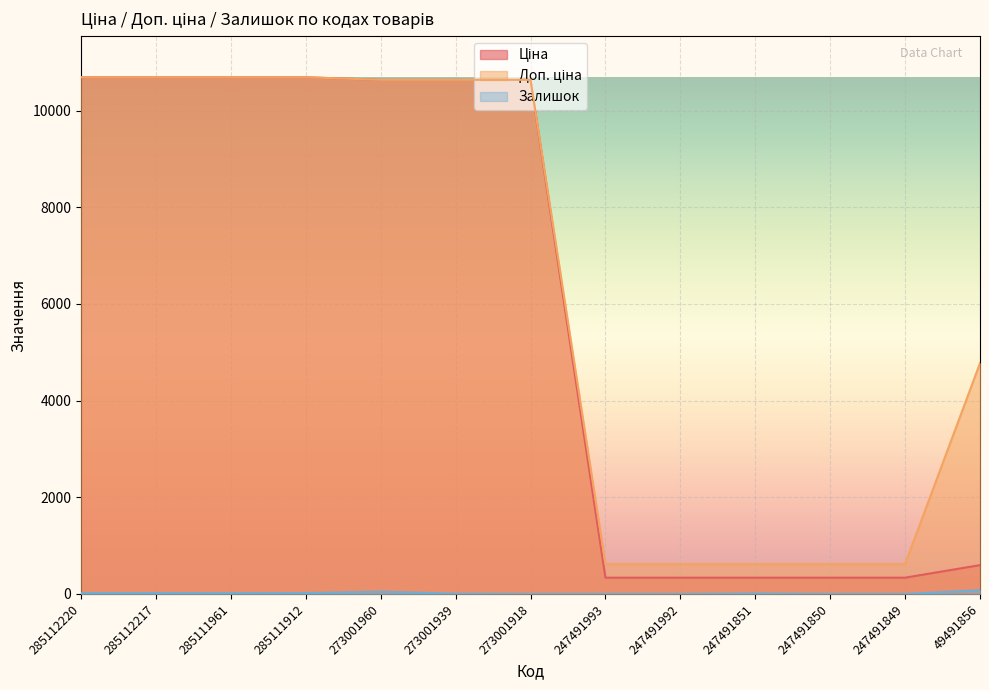

How many lines are shown in the chart?

3